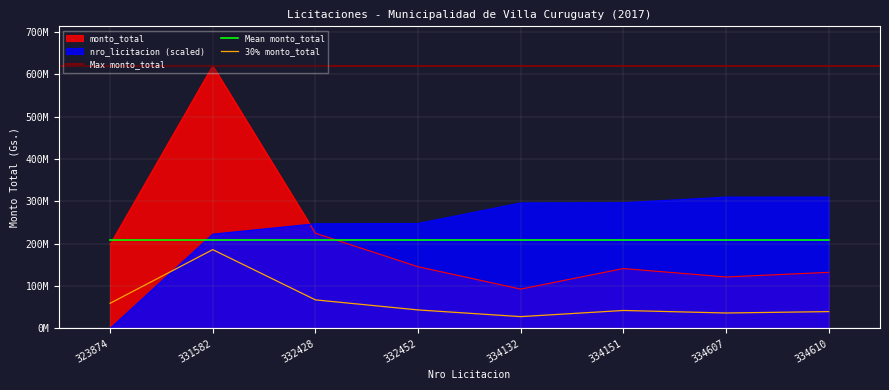

True or false: nro_licitacion has a value of 76402731.0 at 331582.

False